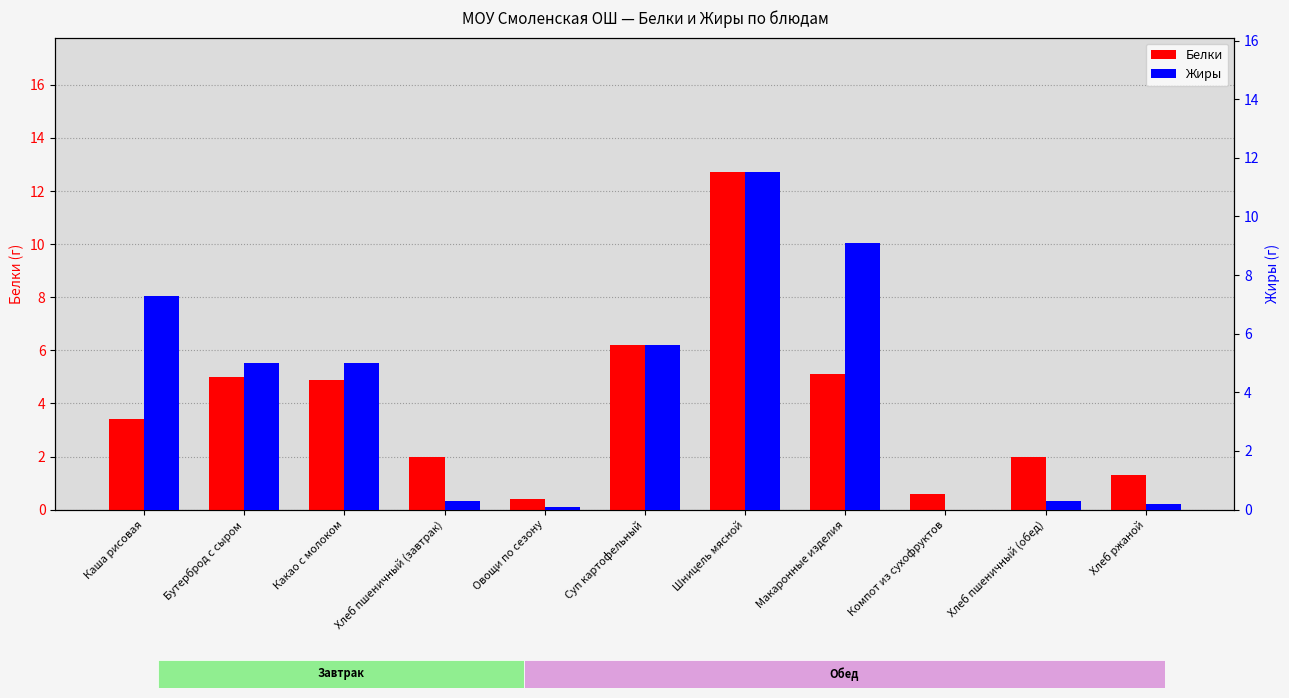

Which series has the widest spread of values?

Белки